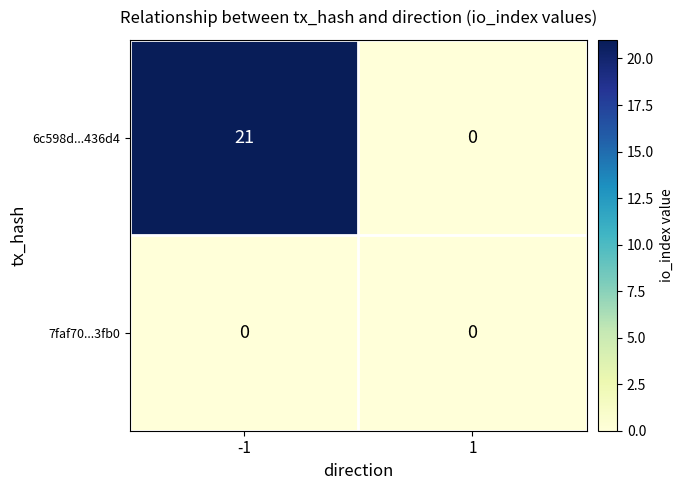

Reading left to right, what are all the values shown in this chart?

6c598d...436d4: 21	0
7faf70...3fb0: 0	0